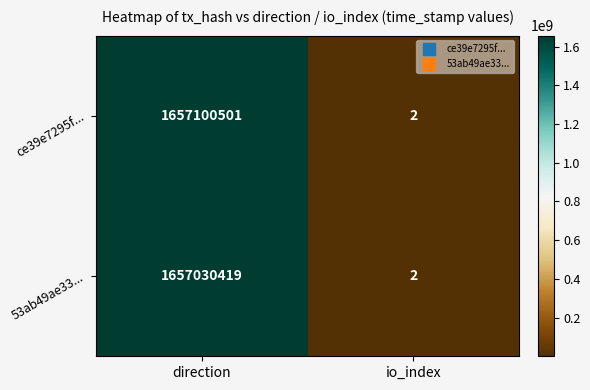

Reading left to right, list all the values displayed in this chart.

ce39e7295f...: 1657100501	2
53ab49ae33...: 1657030419	2